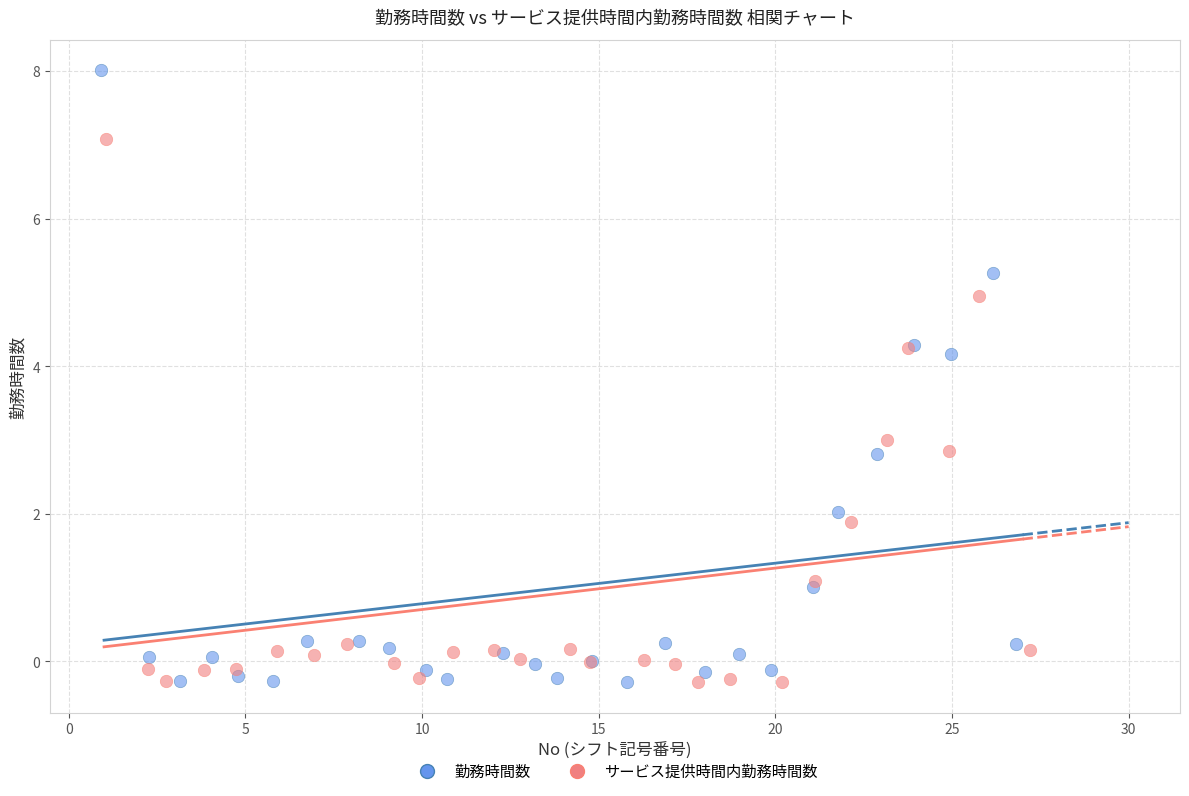

Which series has the widest spread of Y values?

勤務時間数